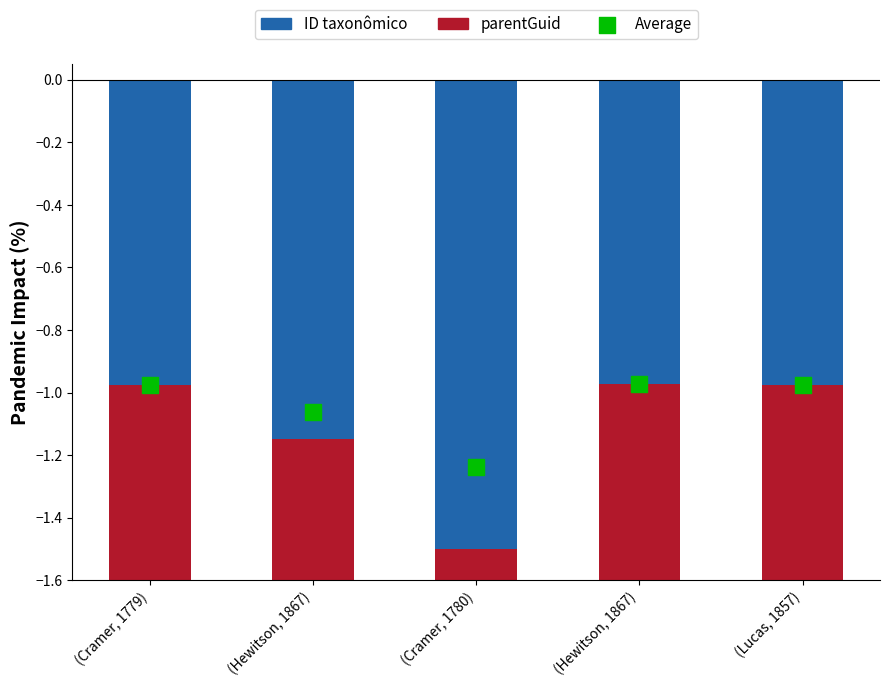

At how many categories does at least one series exceed -1?

5